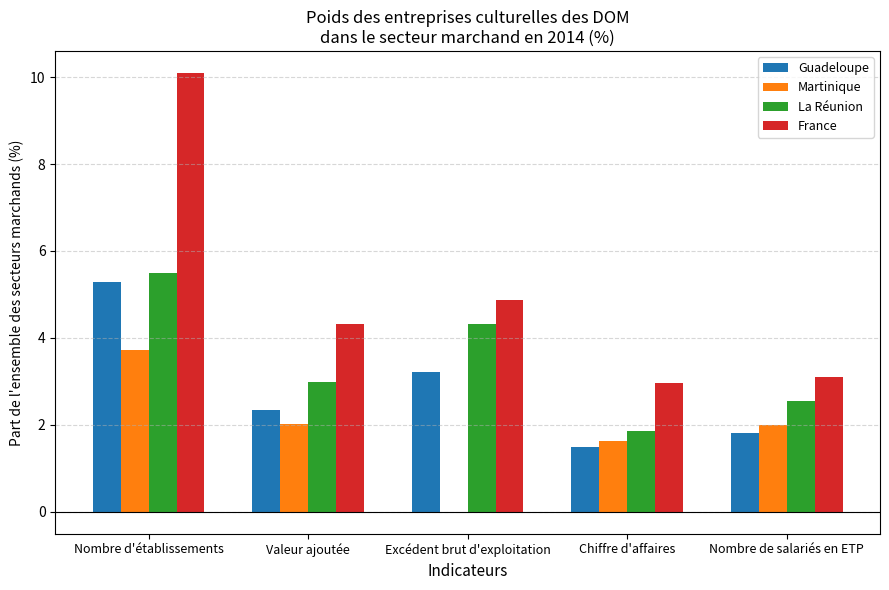

What is the sum of all Guadeloupe values?

14.2